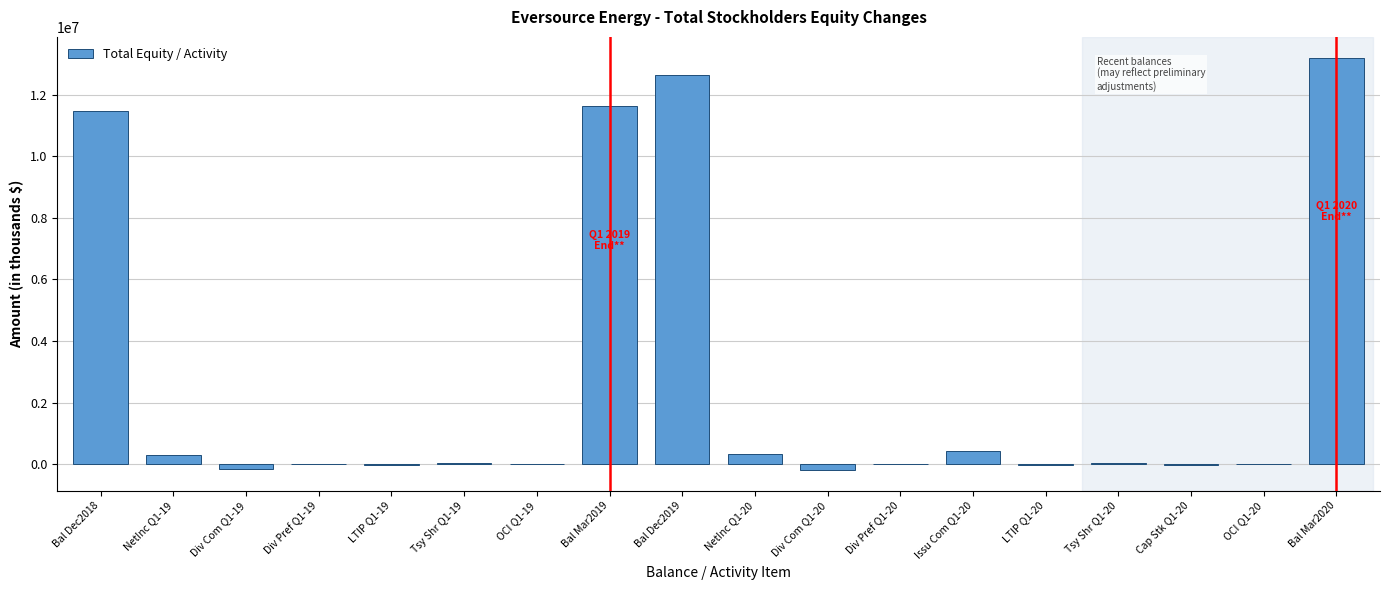

What is the ratio of the value at NetInc Q1-20 to the value at Issu Com Q1-20?

0.8